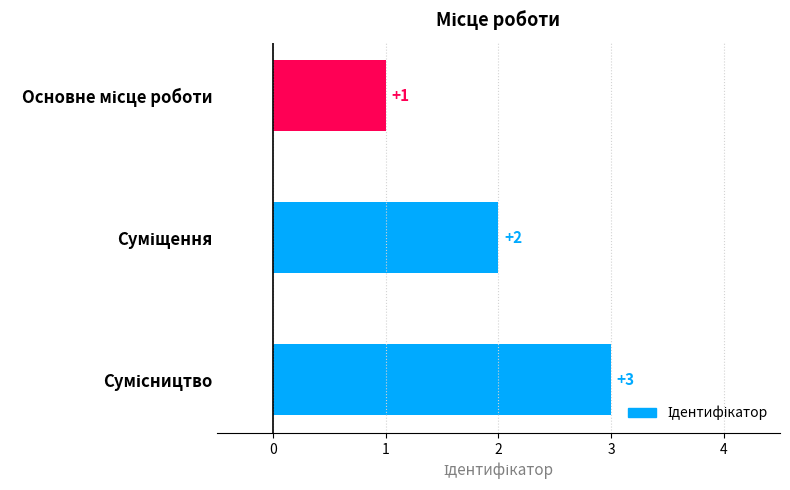

Does the chart contain any negative values?

No